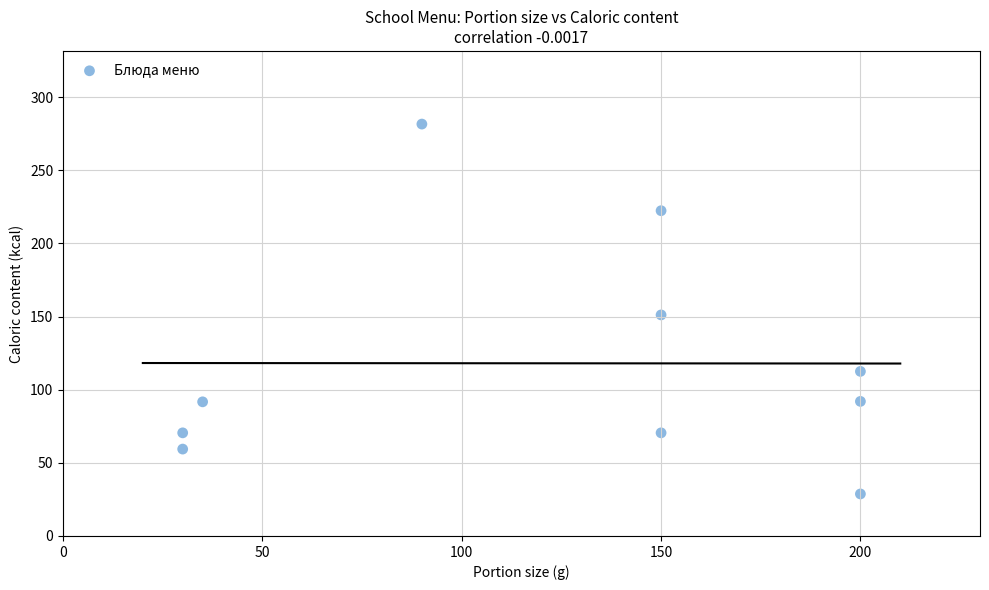

What Y value in the scatter plot is closest to 155?

151.1